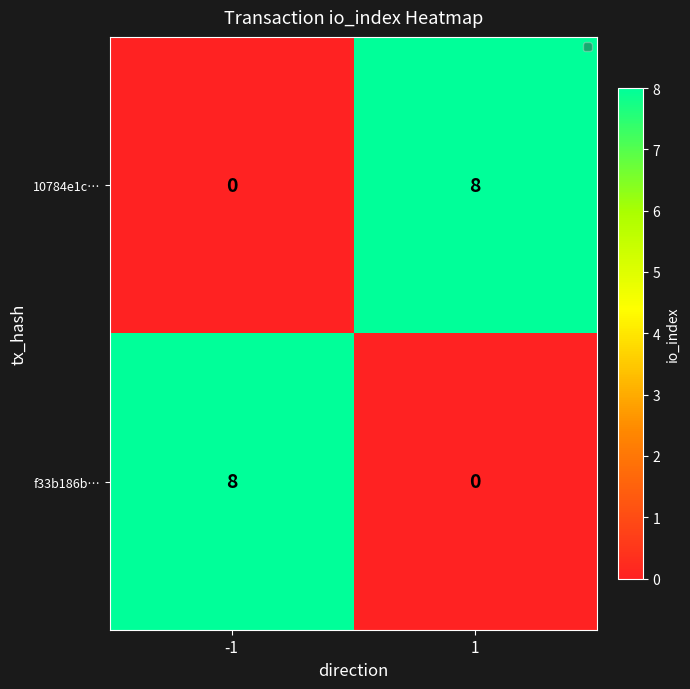

At how many categories does at least one series exceed 4?

2